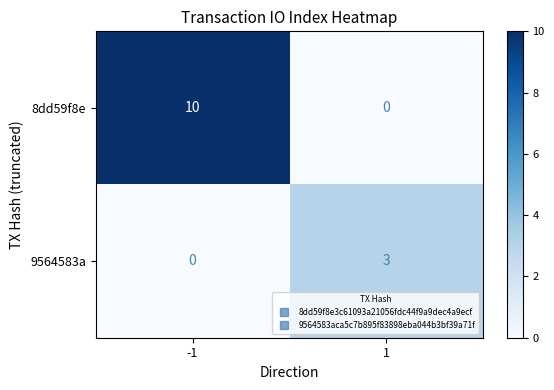

Rank the series at -1 from highest to lowest value.

8dd59f8e, 9564583a